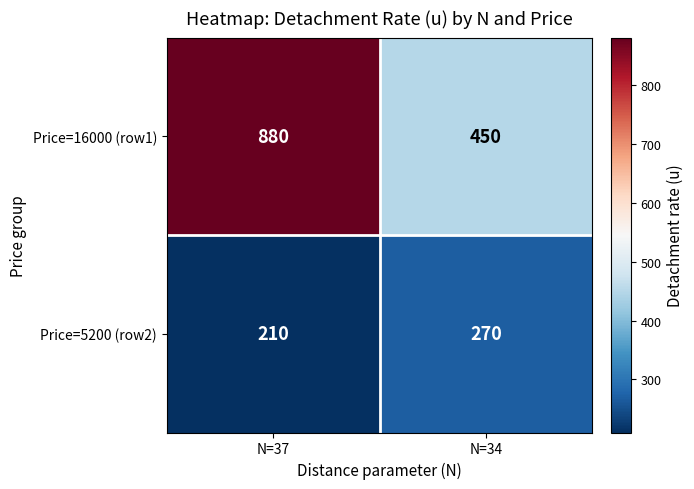

The value of Price=5200 (row2) at N=34 is 270. True or false?

True